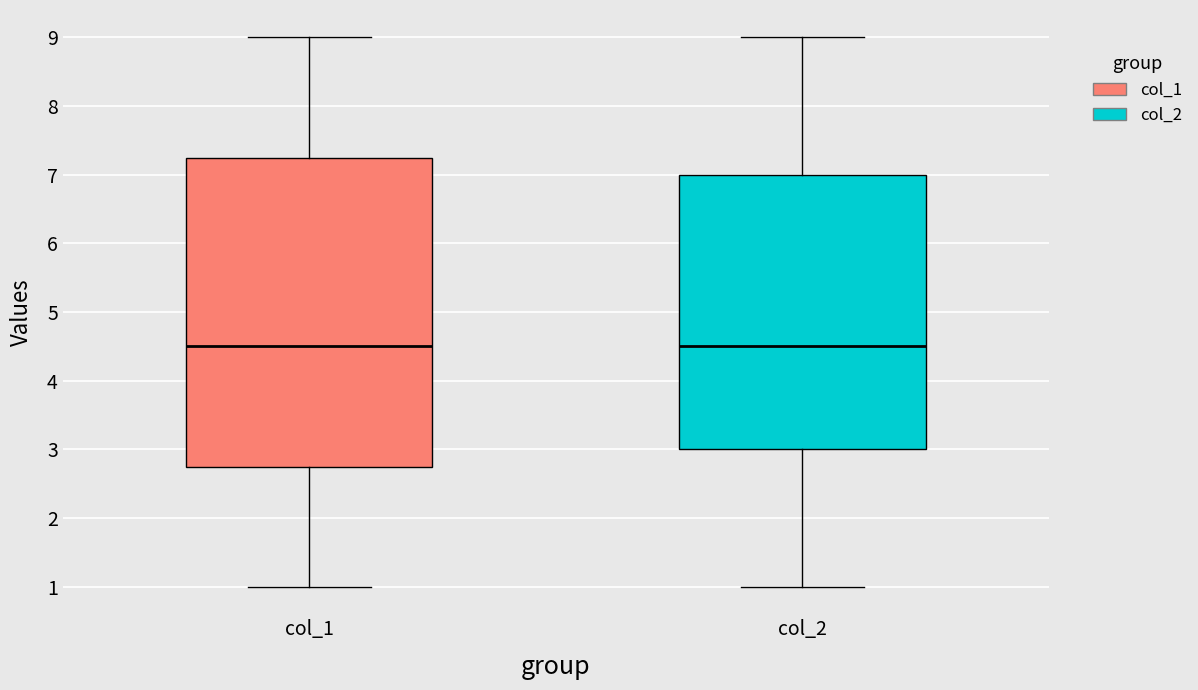

Reading left to right, read every box against the y-axis: the position of its median line, the range the box covers, and the ends of its whiskers. The values are not printed on the chart, so give them approximately, as read against the axis.

col_1: median 4.5, box 2.8 to 7.3, whiskers 1.0 to 9.0
col_2: median 4.5, box 3.0 to 7.0, whiskers 1.0 to 9.0